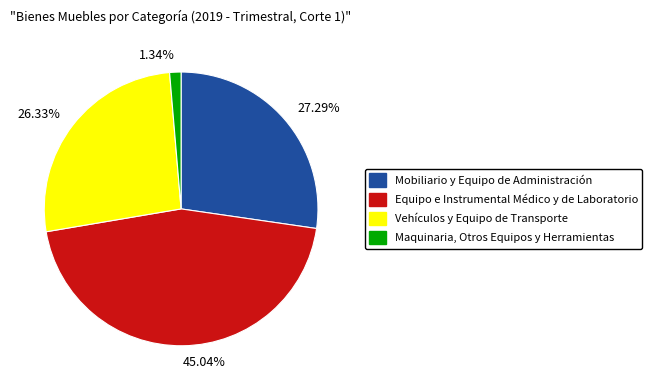

Count the number of slices in the pie.

4